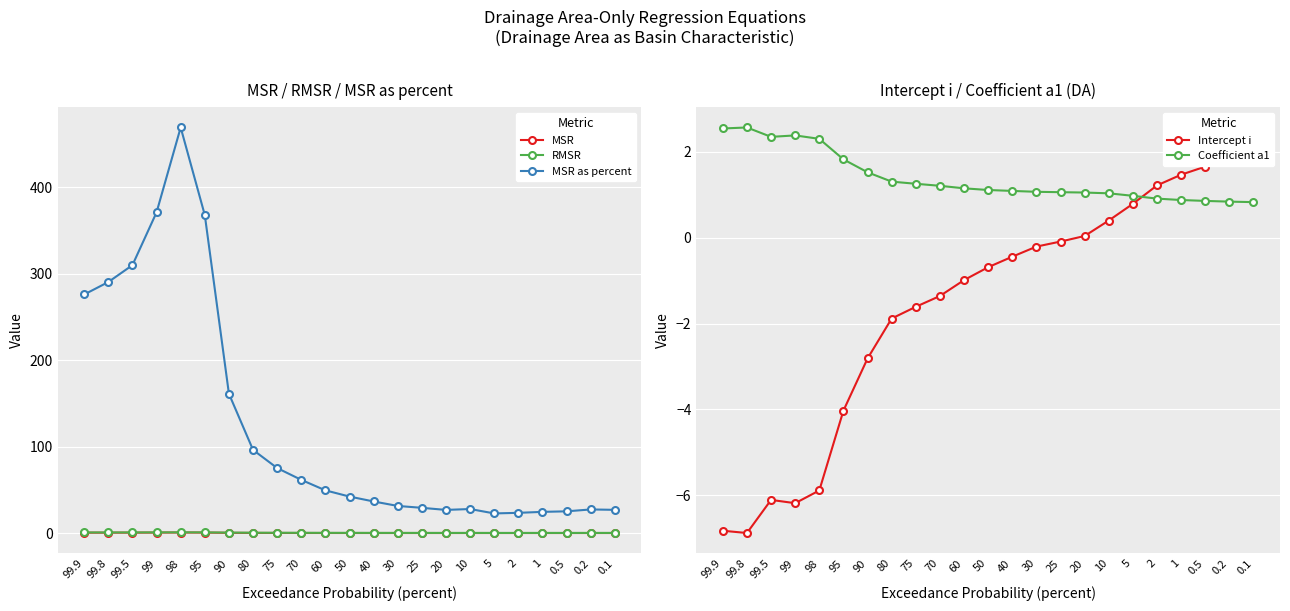

Reading left to right, what are all the values shown in this chart?

MSR: 0.4	0.4	0.4	0.5	0.6	0.5	0.2	0.1	0.1	0.1	0.0	0.0	0.0	0.0	0.0	0.0	0.0	0.0	0.0	0.0	0.0	0.0	0.0
RMSR: 0.6	0.7	0.7	0.7	0.8	0.7	0.5	0.4	0.3	0.2	0.2	0.2	0.2	0.1	0.1	0.1	0.1	0.1	0.1	0.1	0.1	0.1	0.1
MSR as percent: 275.8	290.2	309.8	370.8	468.9	367.6	161.1	96.1	75.1	61.5	49.3	42.2	36.5	31.3	29.1	26.7	27.7	22.7	23.3	24.5	25.1	27.3	26.8
Intercept i: -6.8	-6.9	-6.1	-6.2	-5.9	-4.0	-2.8	-1.9	-1.6	-1.4	-1.0	-0.7	-0.4	-0.2	-0.1	0.0	0.4	0.8	1.2	1.5	1.7	1.8	2.0
Coefficient a1: 2.5	2.6	2.3	2.4	2.3	1.8	1.5	1.3	1.3	1.2	1.1	1.1	1.1	1.1	1.1	1.0	1.0	1.0	0.9	0.9	0.9	0.8	0.8